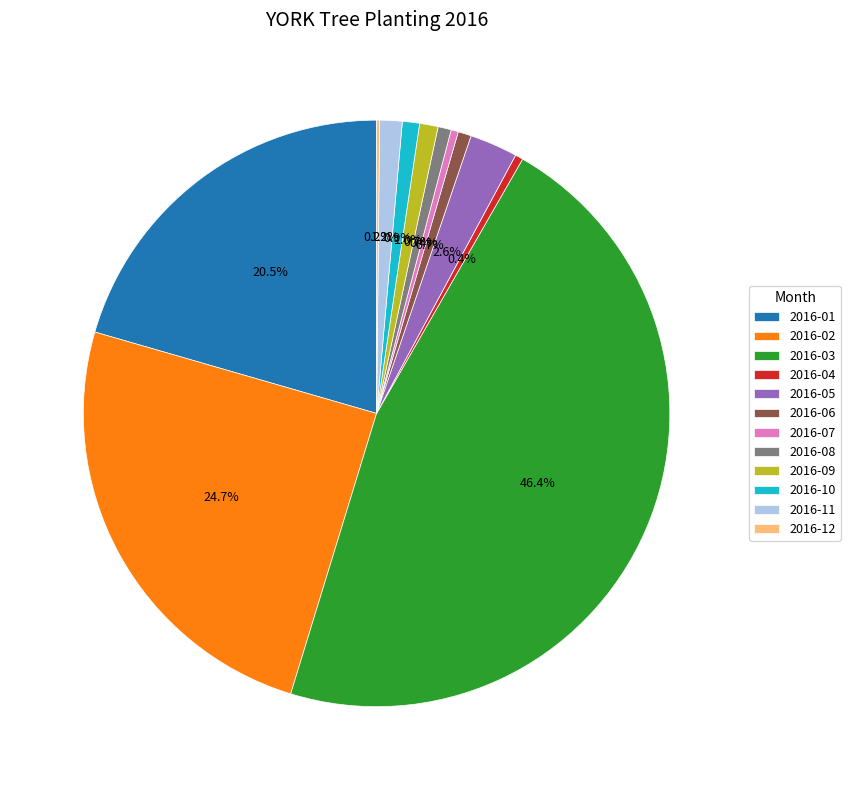

Which has a higher value, 2016-01 or 2016-02?

2016-02